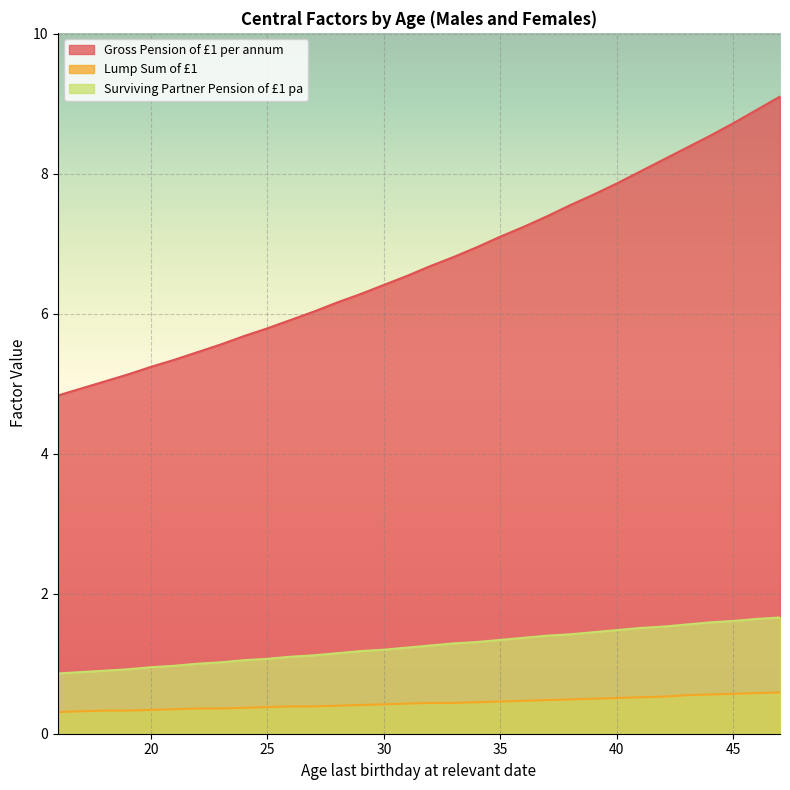

Is it true that Surviving Partner Pension of £1 pa equals 2.4 at 34?

False